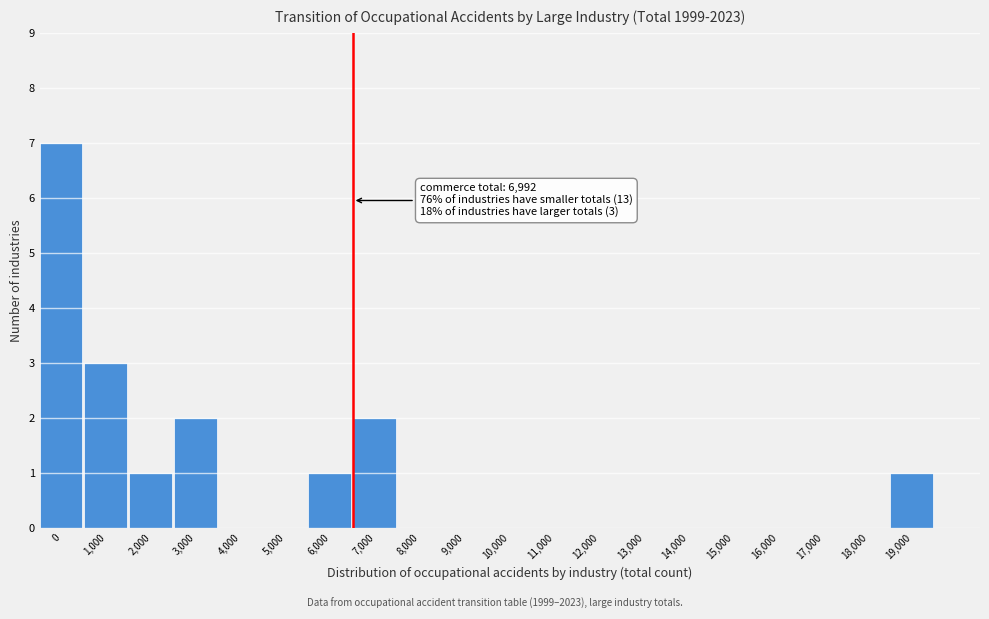

Reading left to right, what are all the values shown in this chart?

0=7	1,000=3	2,000=1	3,000=2	4,000=0	5,000=0	6,000=1	7,000=2	8,000=0	9,000=0	10,000=0	11,000=0	12,000=0	13,000=0	14,000=0	15,000=0	16,000=0	17,000=0	18,000=0	19,000=1